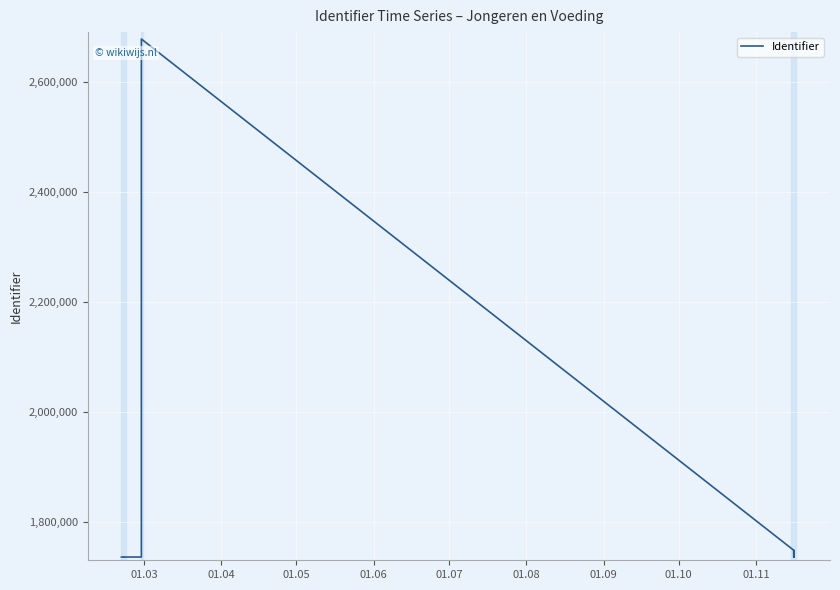

True or false: the data shows 2389071 at 01.10.

False